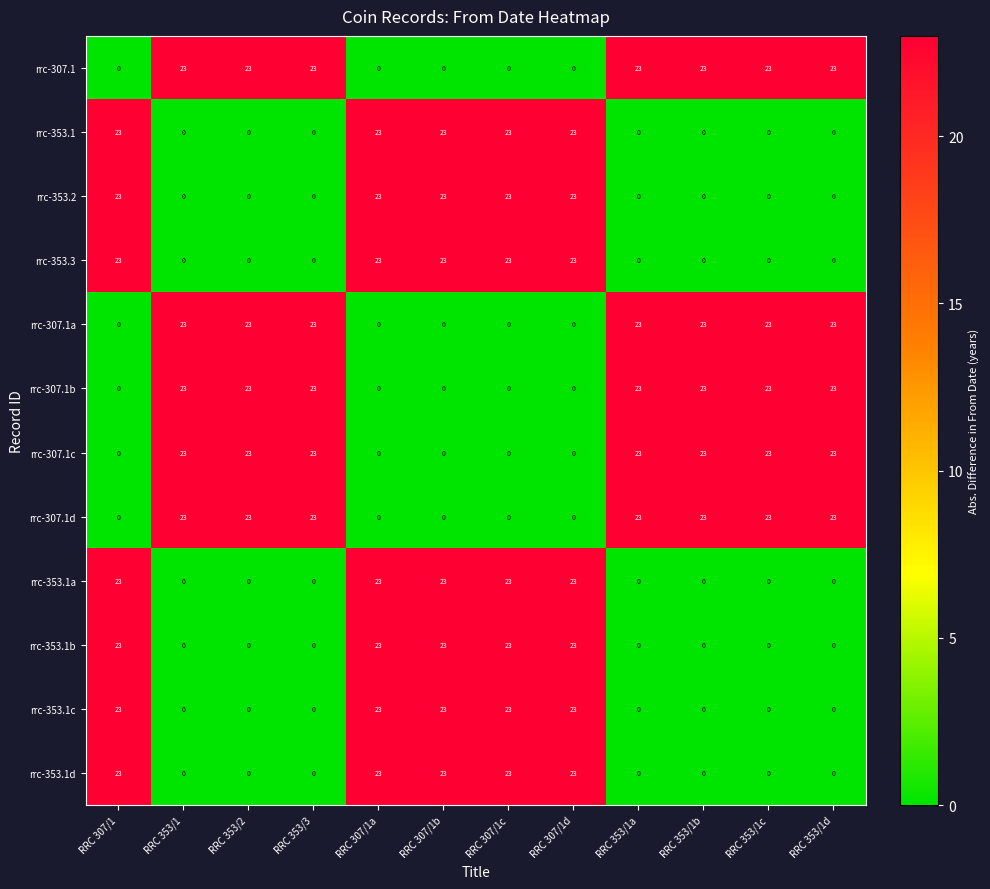

What is the difference between the highest and lowest values at RRC 307/1d?

23